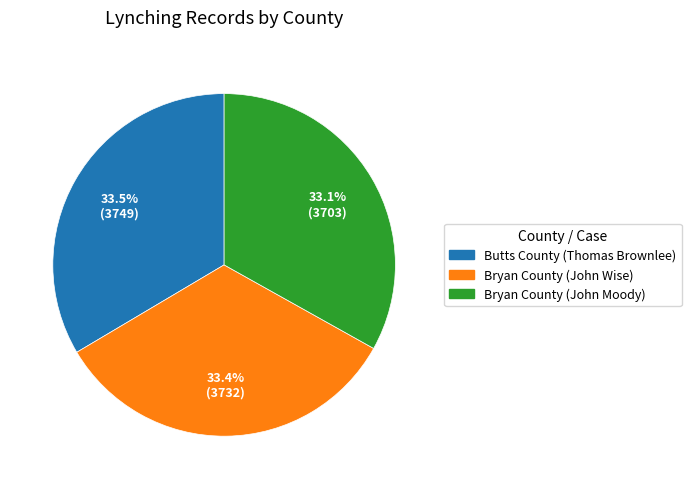

How many slices are in this pie chart?

3